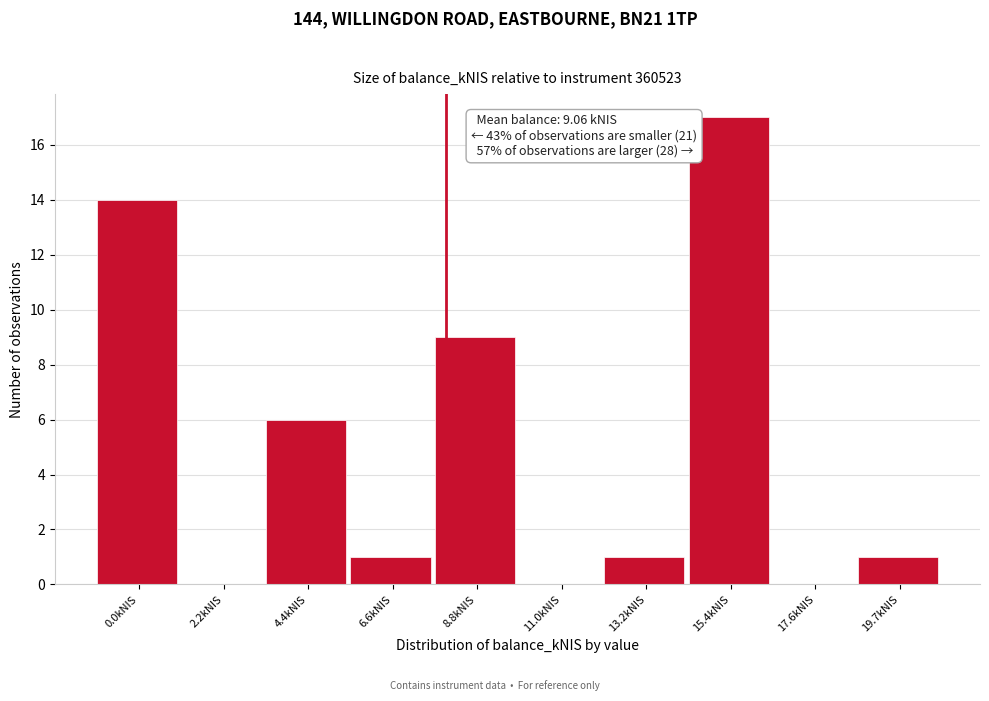

Reading left to right, list all the values displayed in this chart.

0.0kNIS=14	2.2kNIS=0	4.4kNIS=6	6.6kNIS=1	8.8kNIS=9	11.0kNIS=0	13.2kNIS=1	15.4kNIS=17	17.6kNIS=0	19.7kNIS=1